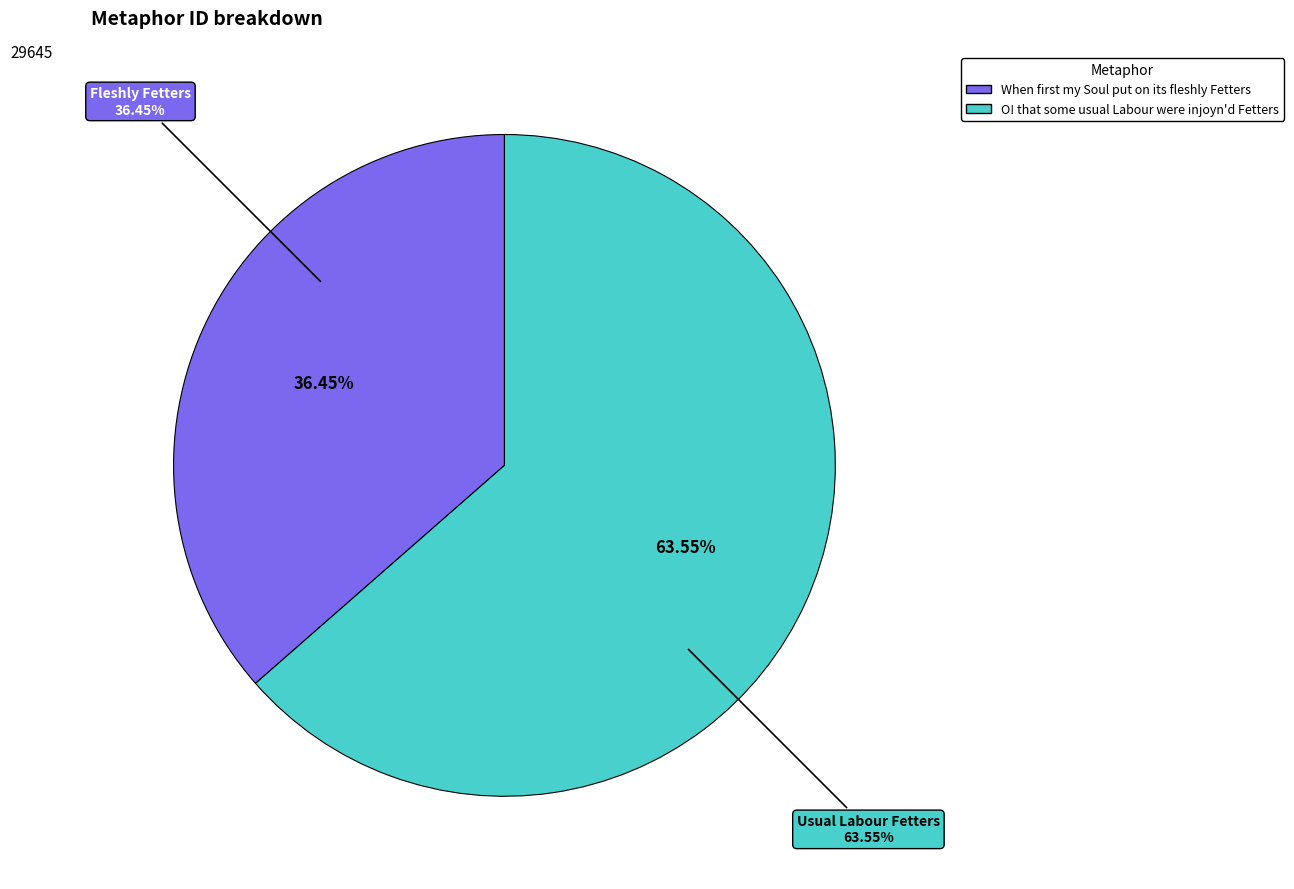

Which category accounts for the majority?

O! that some usual Labour were injoyn'd Fetters